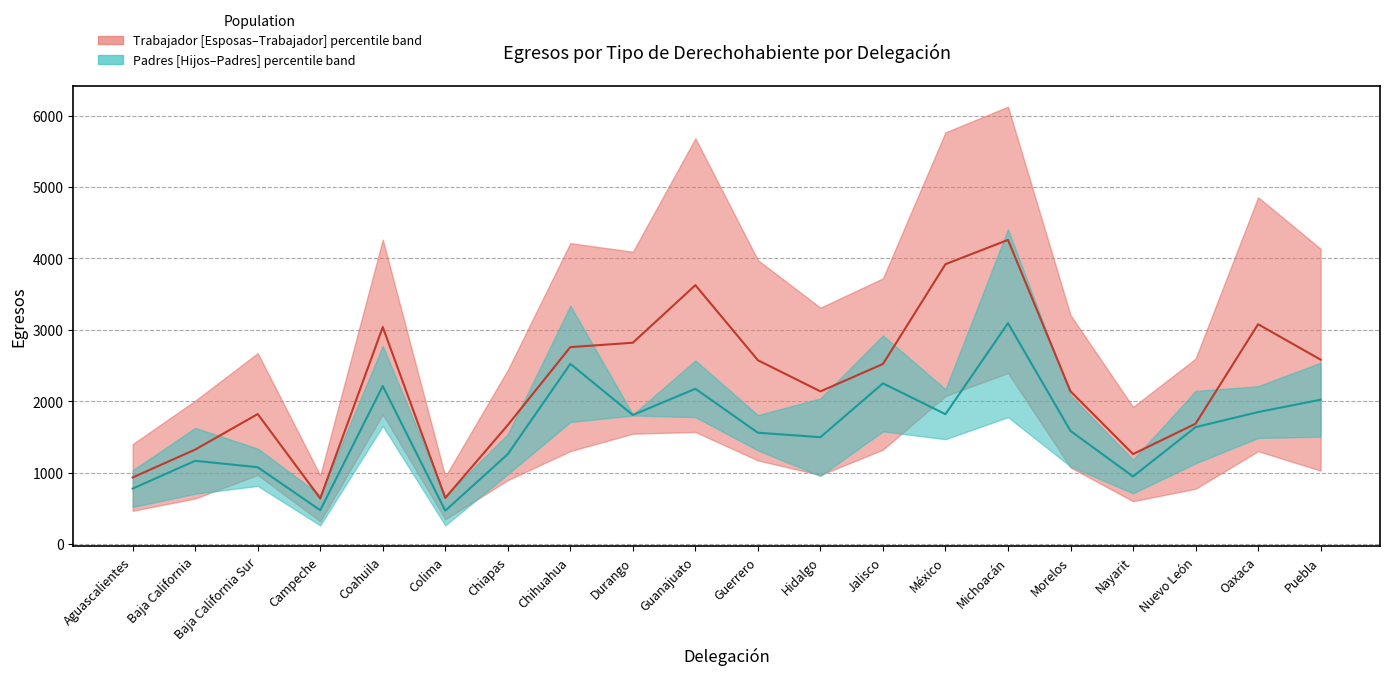

What is the total value across all series at Chiapas?

2927.5